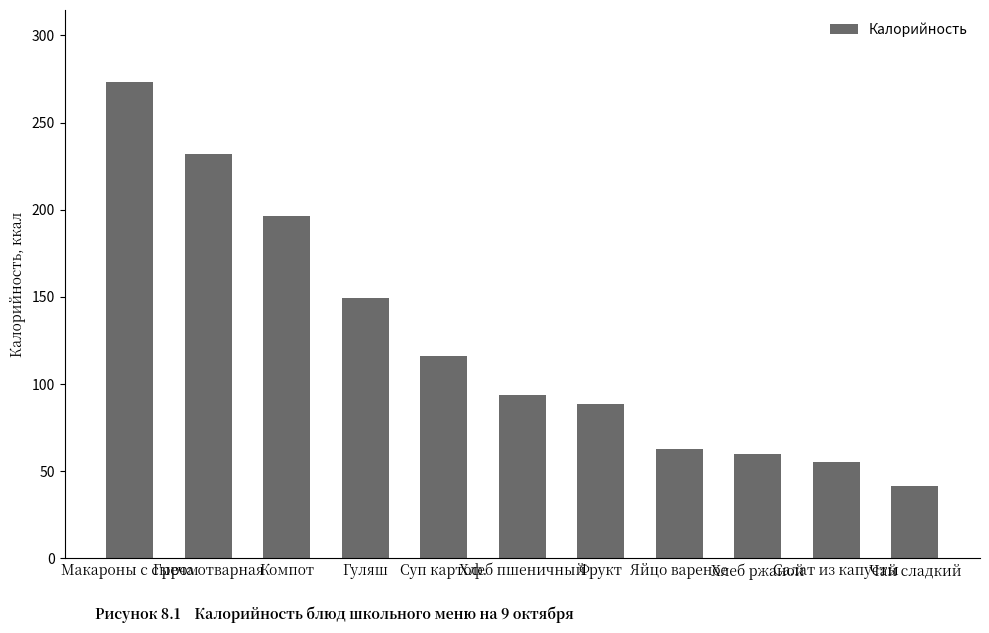

What is the label of the 1st bar from the right?

Чай сладкий